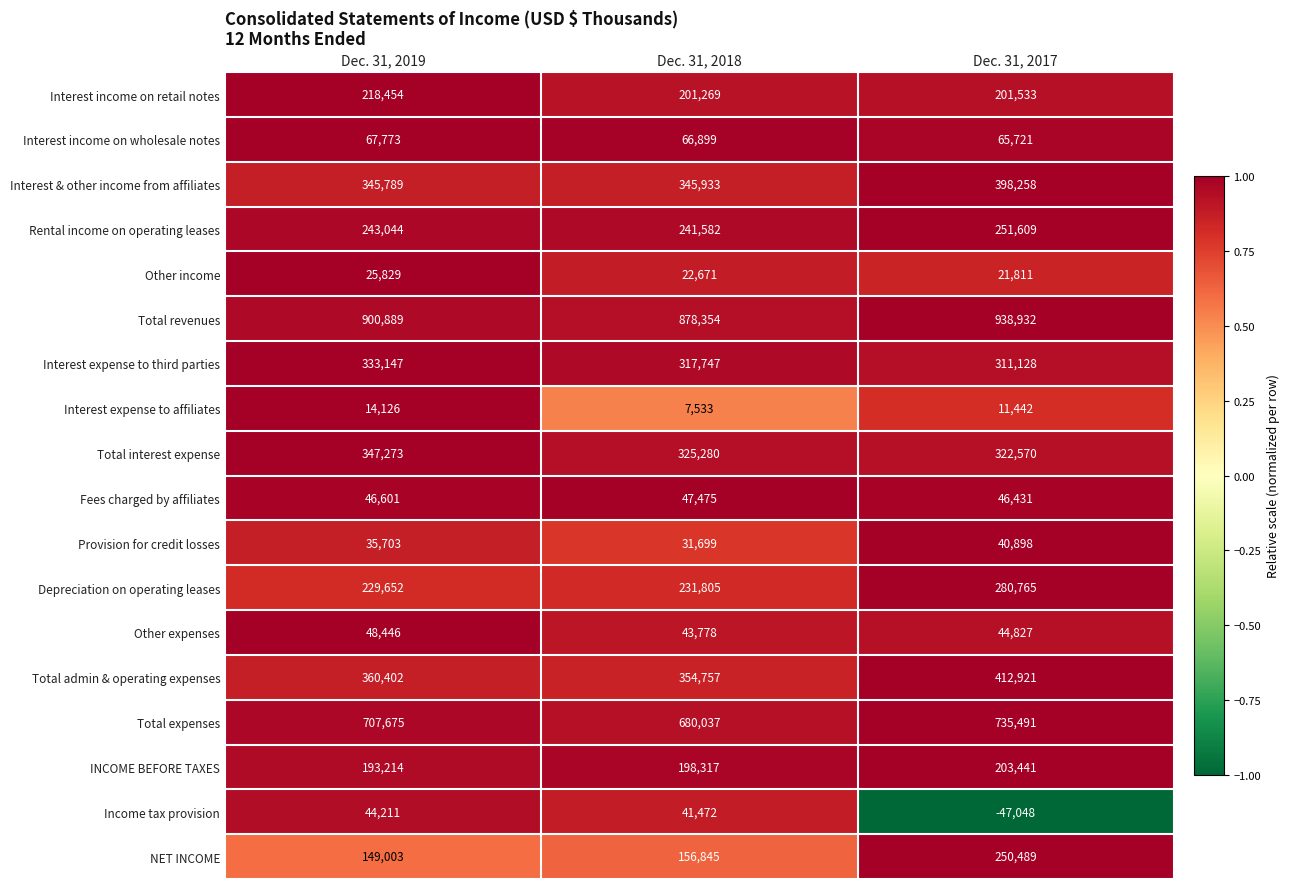

What value does the Other expenses series have at Dec. 31, 2019, to the nearest 10?

48450